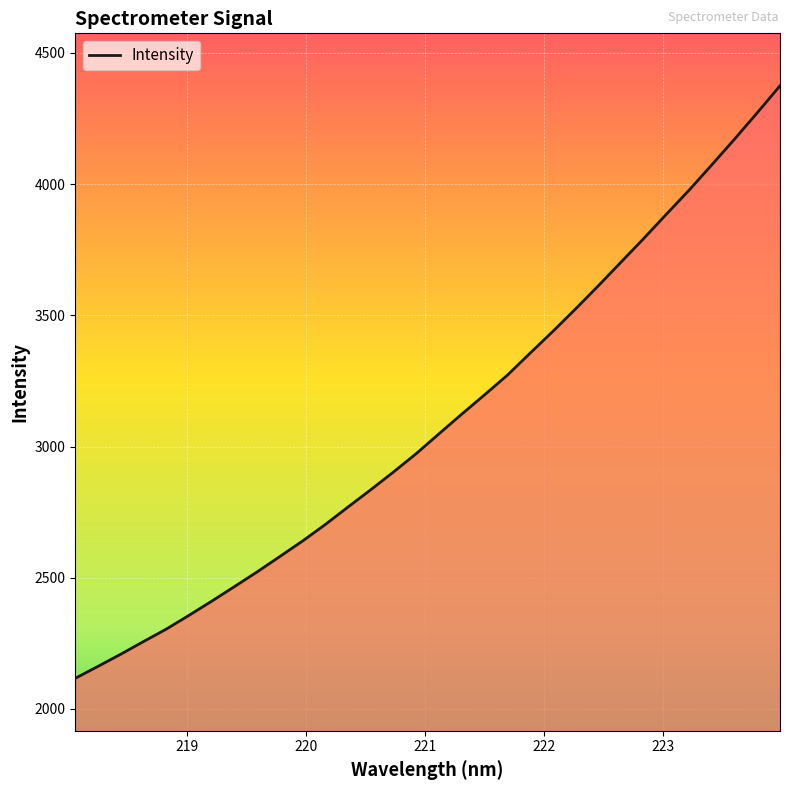

What is the difference between the maximum and minimum values?

2258.0